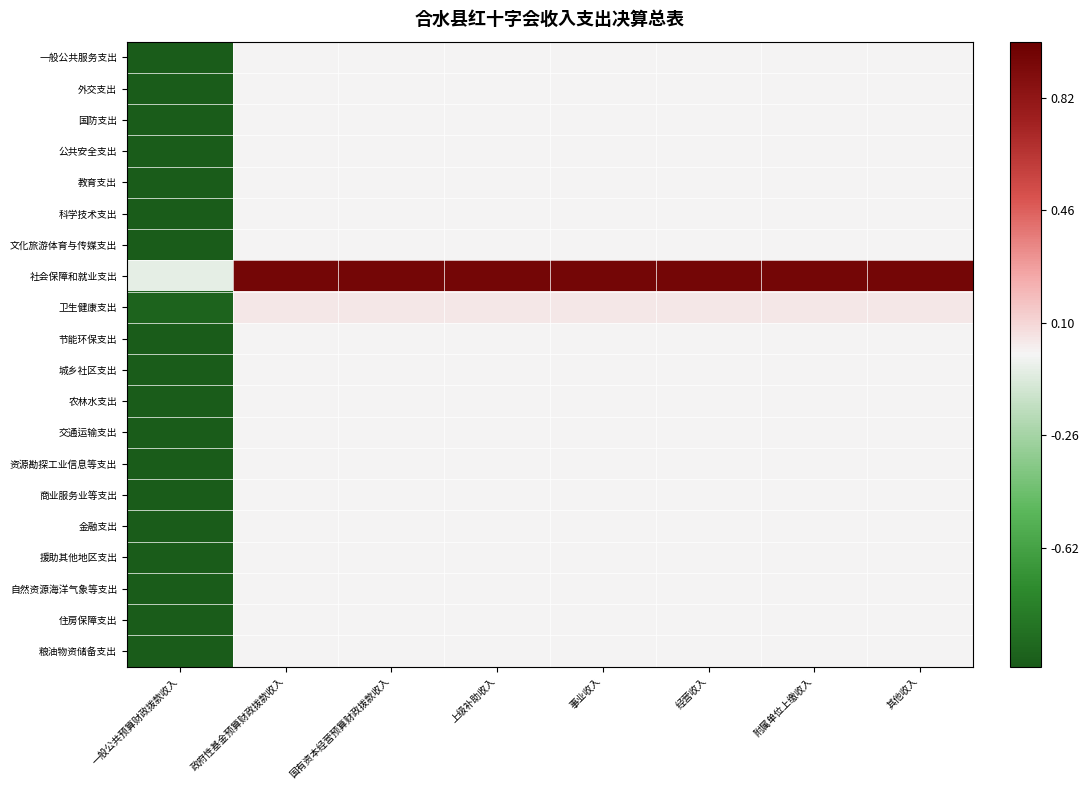

Reading left to right, extract all data points from this chart.

一般公共服务支出: 一般公共预算财政拨款收入=-1.0	政府性基金预算财政拨款收入=0.0	国有资本经营预算财政拨款收入=0.0	上级补助收入=0.0	事业收入=0.0	经营收入=0.0	附属单位上缴收入=0.0	其他收入=0.0
外交支出: 一般公共预算财政拨款收入=-1.0	政府性基金预算财政拨款收入=0.0	国有资本经营预算财政拨款收入=0.0	上级补助收入=0.0	事业收入=0.0	经营收入=0.0	附属单位上缴收入=0.0	其他收入=0.0
国防支出: 一般公共预算财政拨款收入=-1.0	政府性基金预算财政拨款收入=0.0	国有资本经营预算财政拨款收入=0.0	上级补助收入=0.0	事业收入=0.0	经营收入=0.0	附属单位上缴收入=0.0	其他收入=0.0
公共安全支出: 一般公共预算财政拨款收入=-1.0	政府性基金预算财政拨款收入=0.0	国有资本经营预算财政拨款收入=0.0	上级补助收入=0.0	事业收入=0.0	经营收入=0.0	附属单位上缴收入=0.0	其他收入=0.0
教育支出: 一般公共预算财政拨款收入=-1.0	政府性基金预算财政拨款收入=0.0	国有资本经营预算财政拨款收入=0.0	上级补助收入=0.0	事业收入=0.0	经营收入=0.0	附属单位上缴收入=0.0	其他收入=0.0
科学技术支出: 一般公共预算财政拨款收入=-1.0	政府性基金预算财政拨款收入=0.0	国有资本经营预算财政拨款收入=0.0	上级补助收入=0.0	事业收入=0.0	经营收入=0.0	附属单位上缴收入=0.0	其他收入=0.0
文化旅游体育与传媒支出: 一般公共预算财政拨款收入=-1.0	政府性基金预算财政拨款收入=0.0	国有资本经营预算财政拨款收入=0.0	上级补助收入=0.0	事业收入=0.0	经营收入=0.0	附属单位上缴收入=0.0	其他收入=0.0
社会保障和就业支出: 一般公共预算财政拨款收入=-0.0	政府性基金预算财政拨款收入=1.0	国有资本经营预算财政拨款收入=1.0	上级补助收入=1.0	事业收入=1.0	经营收入=1.0	附属单位上缴收入=1.0	其他收入=1.0
卫生健康支出: 一般公共预算财政拨款收入=-1.0	政府性基金预算财政拨款收入=0.0	国有资本经营预算财政拨款收入=0.0	上级补助收入=0.0	事业收入=0.0	经营收入=0.0	附属单位上缴收入=0.0	其他收入=0.0
节能环保支出: 一般公共预算财政拨款收入=-1.0	政府性基金预算财政拨款收入=0.0	国有资本经营预算财政拨款收入=0.0	上级补助收入=0.0	事业收入=0.0	经营收入=0.0	附属单位上缴收入=0.0	其他收入=0.0
城乡社区支出: 一般公共预算财政拨款收入=-1.0	政府性基金预算财政拨款收入=0.0	国有资本经营预算财政拨款收入=0.0	上级补助收入=0.0	事业收入=0.0	经营收入=0.0	附属单位上缴收入=0.0	其他收入=0.0
农林水支出: 一般公共预算财政拨款收入=-1.0	政府性基金预算财政拨款收入=0.0	国有资本经营预算财政拨款收入=0.0	上级补助收入=0.0	事业收入=0.0	经营收入=0.0	附属单位上缴收入=0.0	其他收入=0.0
交通运输支出: 一般公共预算财政拨款收入=-1.0	政府性基金预算财政拨款收入=0.0	国有资本经营预算财政拨款收入=0.0	上级补助收入=0.0	事业收入=0.0	经营收入=0.0	附属单位上缴收入=0.0	其他收入=0.0
资源勘探工业信息等支出: 一般公共预算财政拨款收入=-1.0	政府性基金预算财政拨款收入=0.0	国有资本经营预算财政拨款收入=0.0	上级补助收入=0.0	事业收入=0.0	经营收入=0.0	附属单位上缴收入=0.0	其他收入=0.0
商业服务业等支出: 一般公共预算财政拨款收入=-1.0	政府性基金预算财政拨款收入=0.0	国有资本经营预算财政拨款收入=0.0	上级补助收入=0.0	事业收入=0.0	经营收入=0.0	附属单位上缴收入=0.0	其他收入=0.0
金融支出: 一般公共预算财政拨款收入=-1.0	政府性基金预算财政拨款收入=0.0	国有资本经营预算财政拨款收入=0.0	上级补助收入=0.0	事业收入=0.0	经营收入=0.0	附属单位上缴收入=0.0	其他收入=0.0
援助其他地区支出: 一般公共预算财政拨款收入=-1.0	政府性基金预算财政拨款收入=0.0	国有资本经营预算财政拨款收入=0.0	上级补助收入=0.0	事业收入=0.0	经营收入=0.0	附属单位上缴收入=0.0	其他收入=0.0
自然资源海洋气象等支出: 一般公共预算财政拨款收入=-1.0	政府性基金预算财政拨款收入=0.0	国有资本经营预算财政拨款收入=0.0	上级补助收入=0.0	事业收入=0.0	经营收入=0.0	附属单位上缴收入=0.0	其他收入=0.0
住房保障支出: 一般公共预算财政拨款收入=-1.0	政府性基金预算财政拨款收入=0.0	国有资本经营预算财政拨款收入=0.0	上级补助收入=0.0	事业收入=0.0	经营收入=0.0	附属单位上缴收入=0.0	其他收入=0.0
粮油物资储备支出: 一般公共预算财政拨款收入=-1.0	政府性基金预算财政拨款收入=0.0	国有资本经营预算财政拨款收入=0.0	上级补助收入=0.0	事业收入=0.0	经营收入=0.0	附属单位上缴收入=0.0	其他收入=0.0